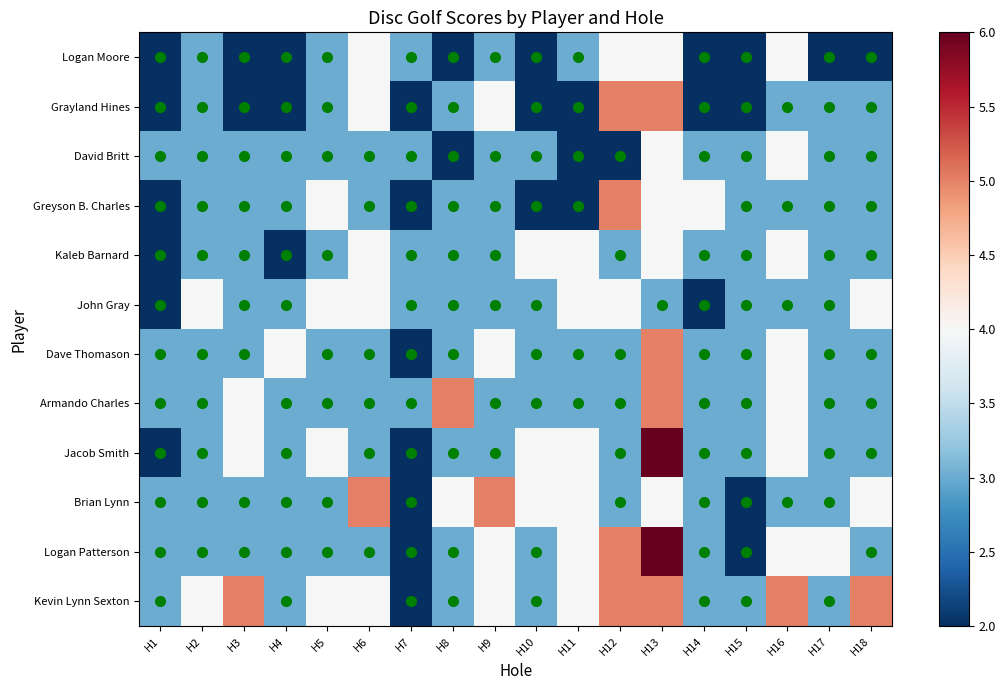

At how many categories does at least one series exceed 4?

8